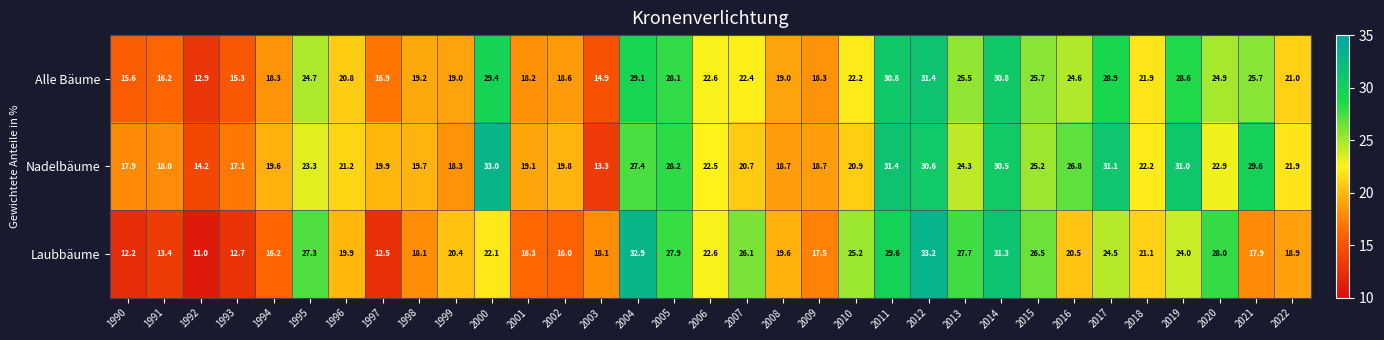

What is the greatest value displayed?

33.2